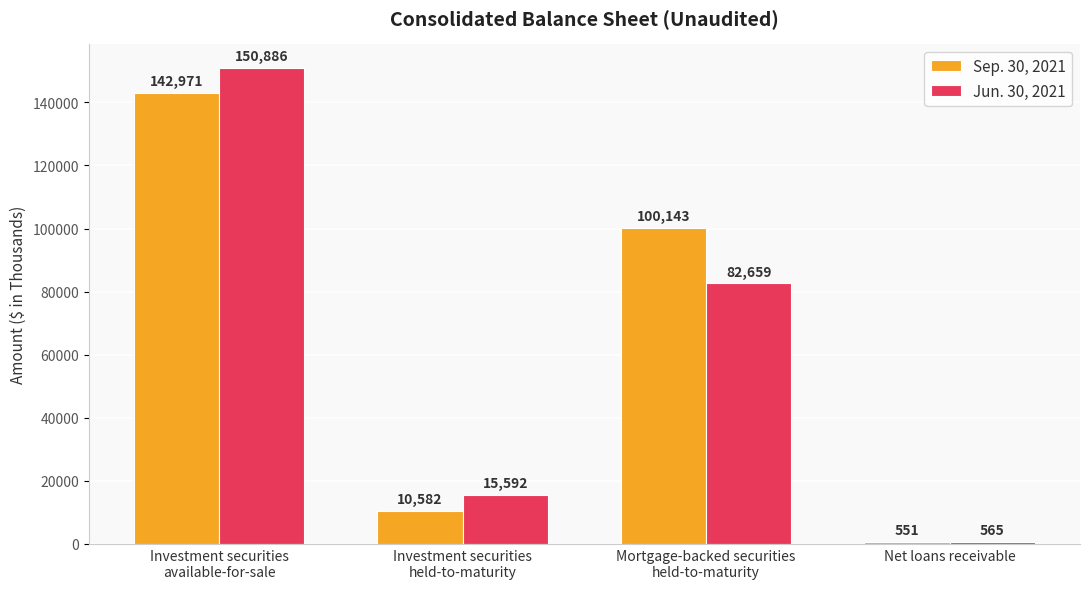

How many data points in Jun. 30, 2021 are less than 82659?

2